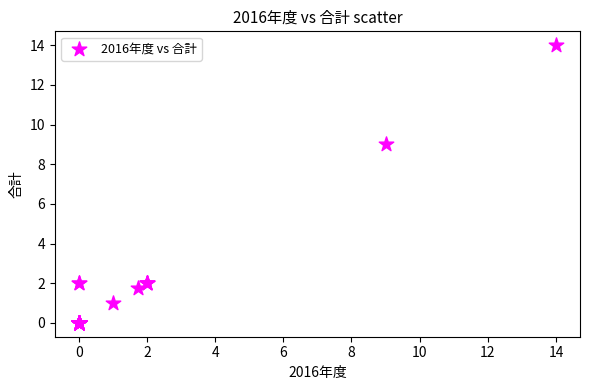

What Y value in the scatter plot is closest to 7?

9.0